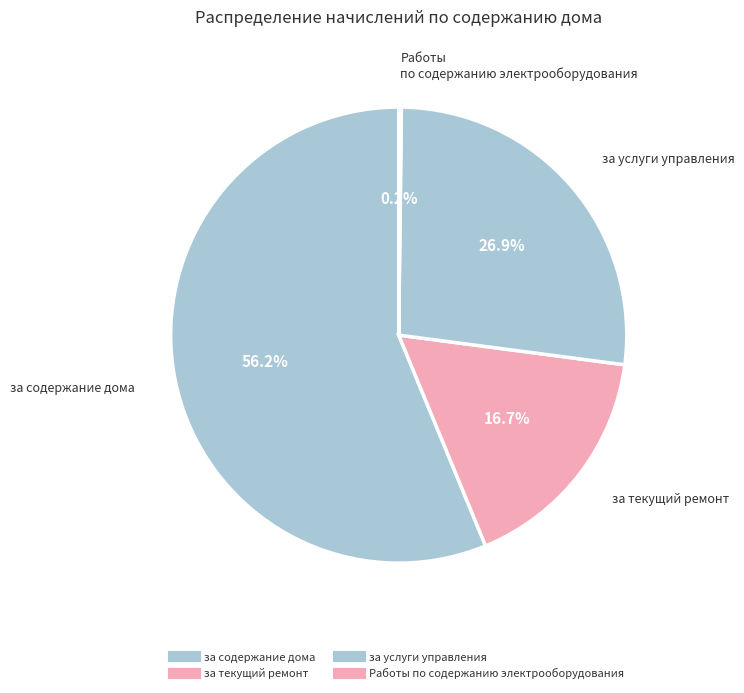

Count the number of slices in the pie.

4